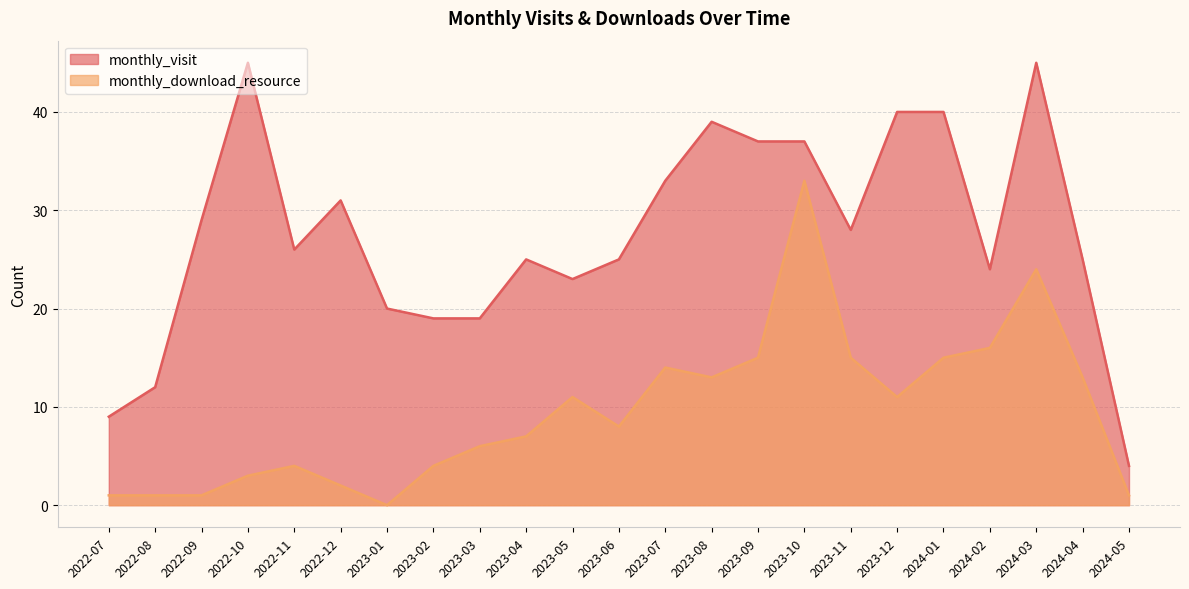

List the series in order of their peak value, highest first.

monthly_visit, monthly_download_resource